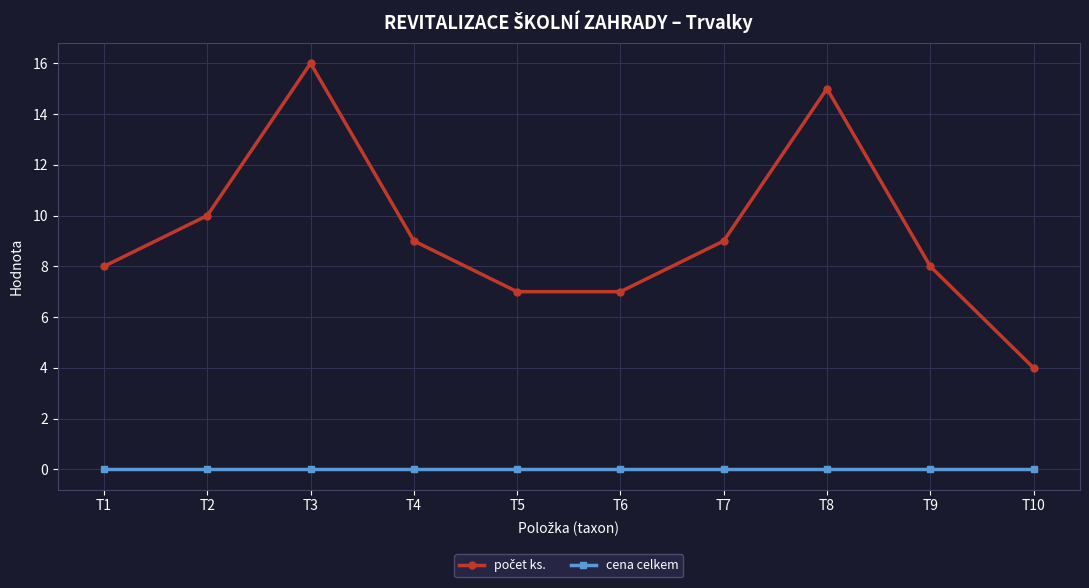

Is it true that cena celkem equals 0 at T7?

True